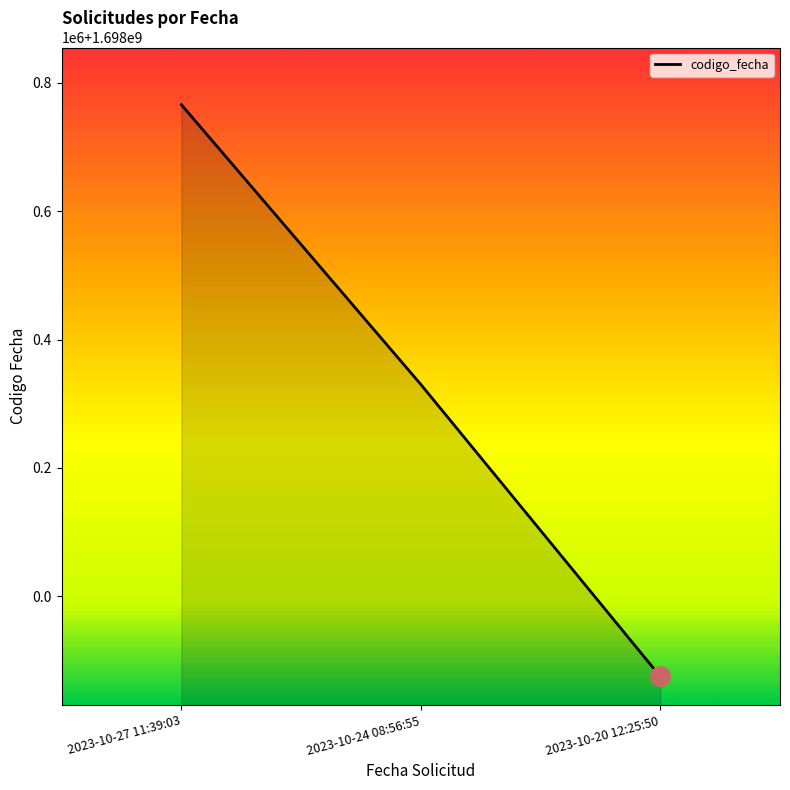

List the labels in order of value, largest first.

2023-10-27 11:39:03, 2023-10-24 08:56:55, 2023-10-20 12:25:50